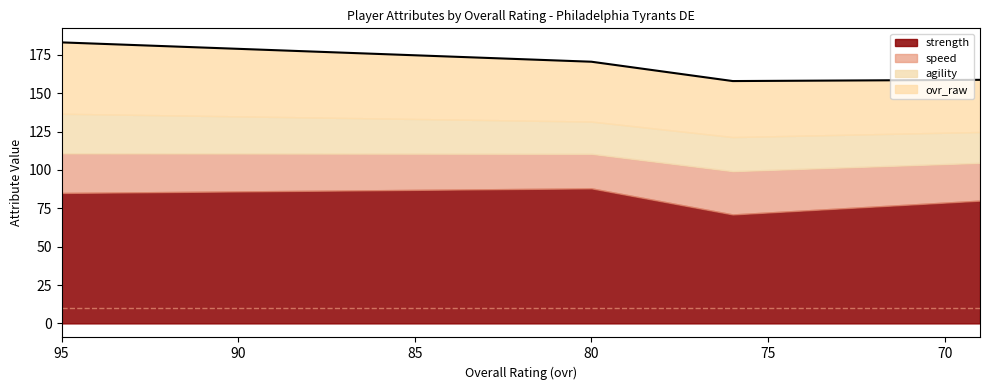

True or false: age has more than 2 interior local peaks.

False